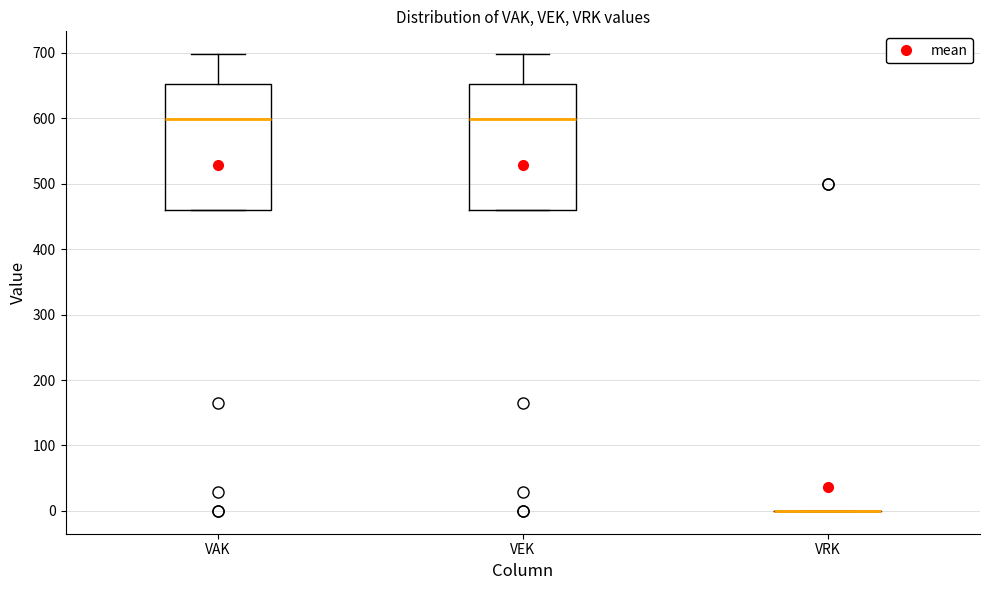

Reading left to right, read every box against the y-axis: the position of its median line, the range the box covers, and the ends of its whiskers. The values are not printed on the chart, so give them approximately, as read against the axis.

VAK: median 600, box 460 to 650, whiskers 460 to 700
VEK: median 600, box 460 to 650, whiskers 460 to 700
VRK: box collapsed to a line at 0, whiskers 0 to 0